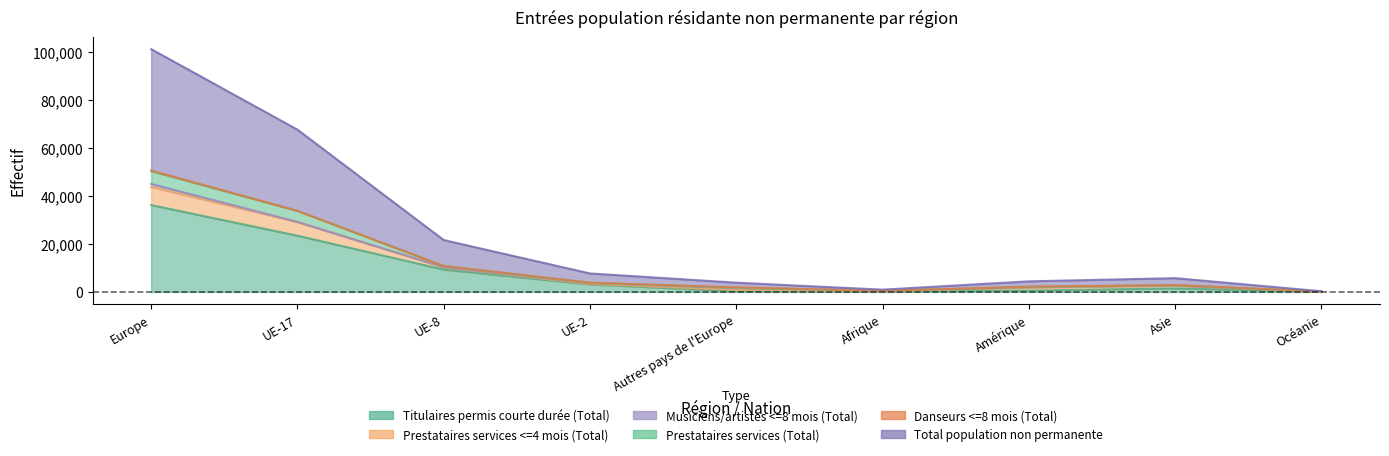

What is the highest value of the Titulaires permis courte durée (Total) series?

36162